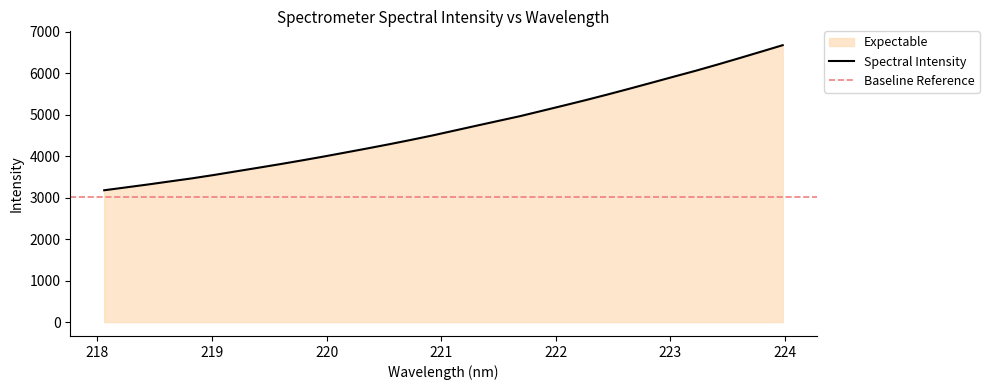

What is the sum of all values?

150158.8